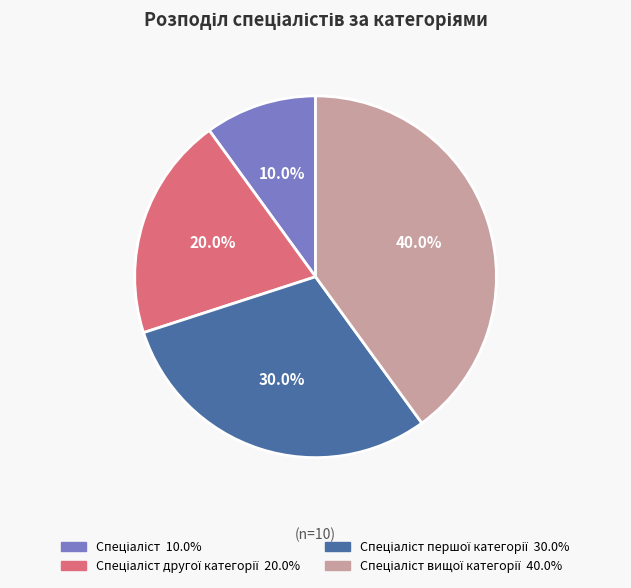

Does any single category account for the majority?

No